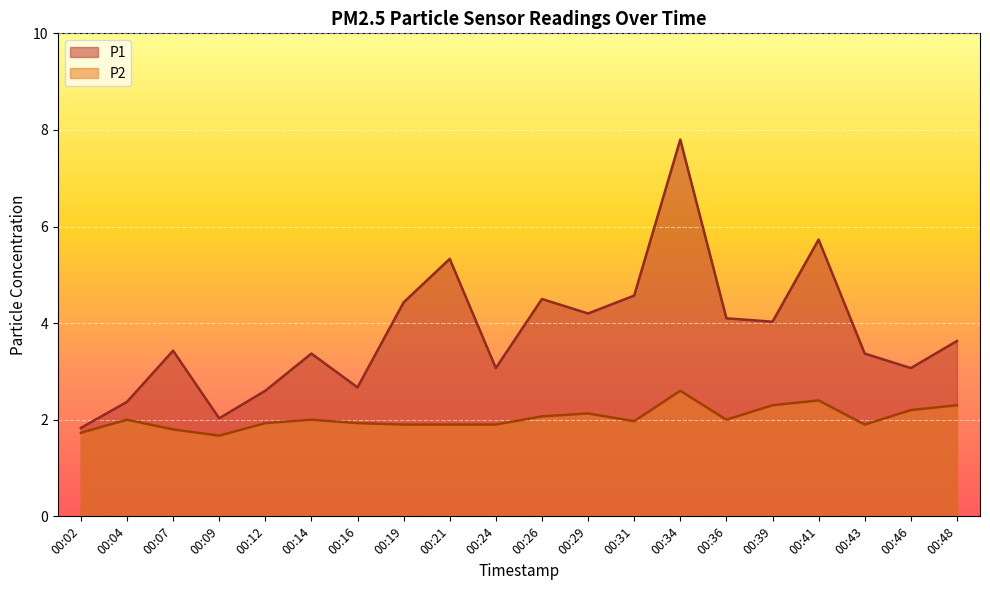

What is the difference between the maximum and minimum values in the P2 series?

0.9